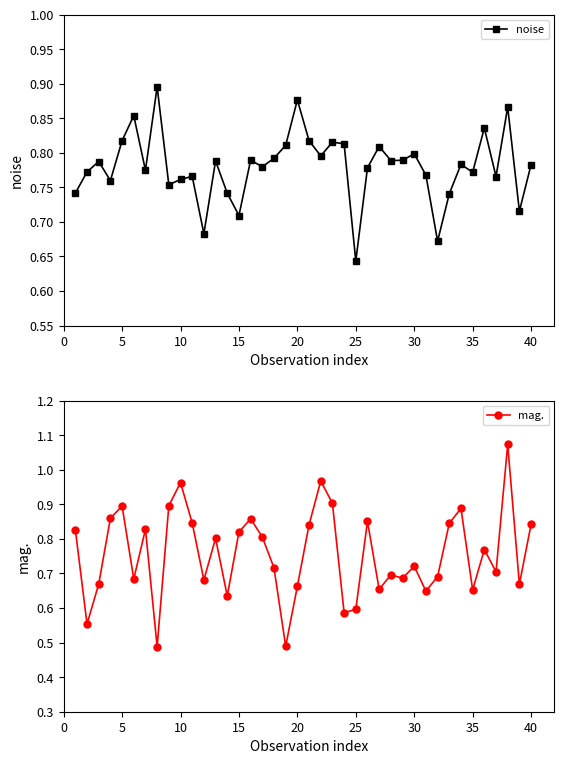

True or false: noise has more than 2 points higher than both neighbors.

True